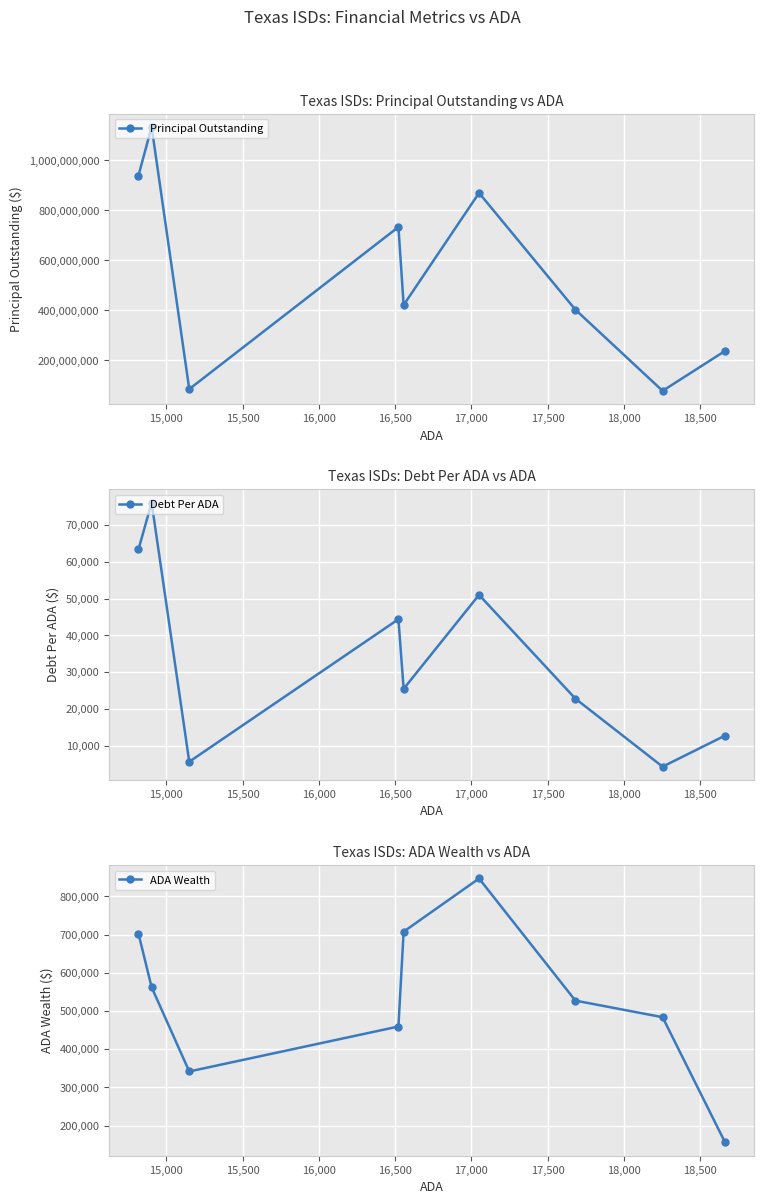

In ADA Wealth, how many points are higher than both neighbors (excluding endpoints)?

1